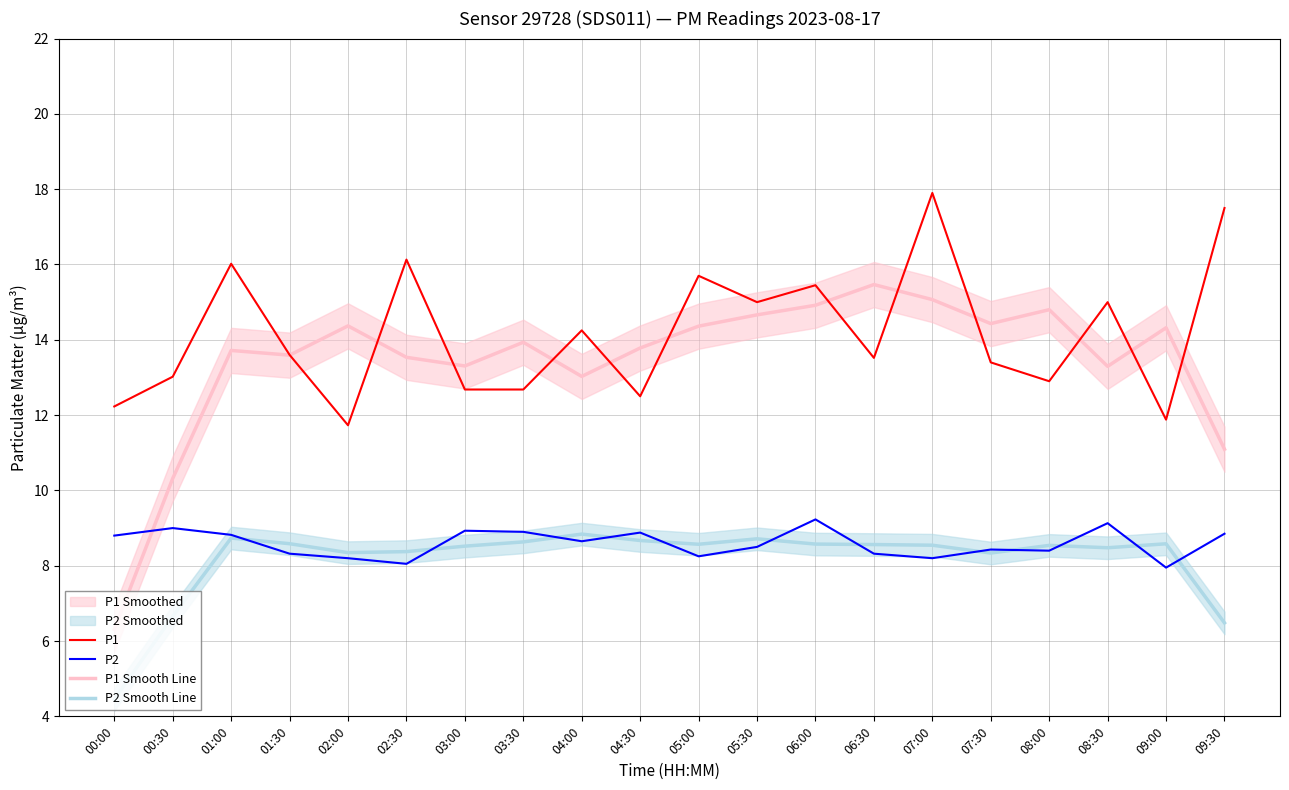

At how many categories does at least one series exceed 8?

20